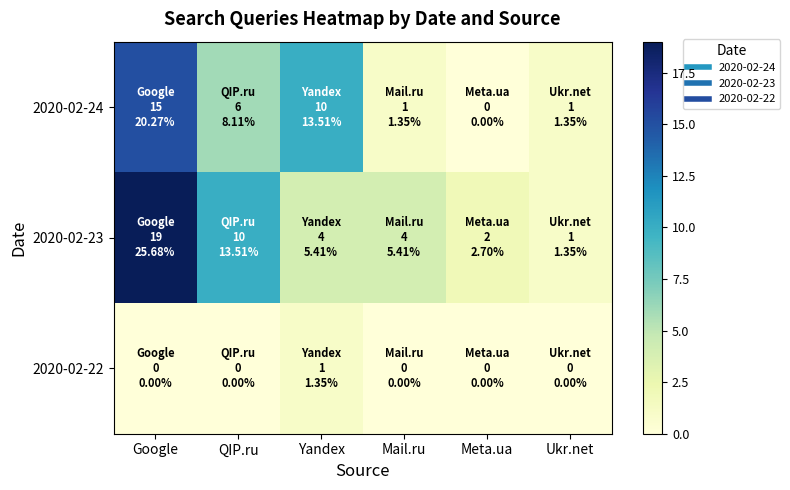

Reading right to left, what are all the values shown in this chart?

2020-02-24: Ukr.net=1	Meta.ua=0	Mail.ru=1	Yandex=10	QIP.ru=6	Google=15
2020-02-23: Ukr.net=1	Meta.ua=2	Mail.ru=4	Yandex=4	QIP.ru=10	Google=19
2020-02-22: Ukr.net=0	Meta.ua=0	Mail.ru=0	Yandex=1	QIP.ru=0	Google=0